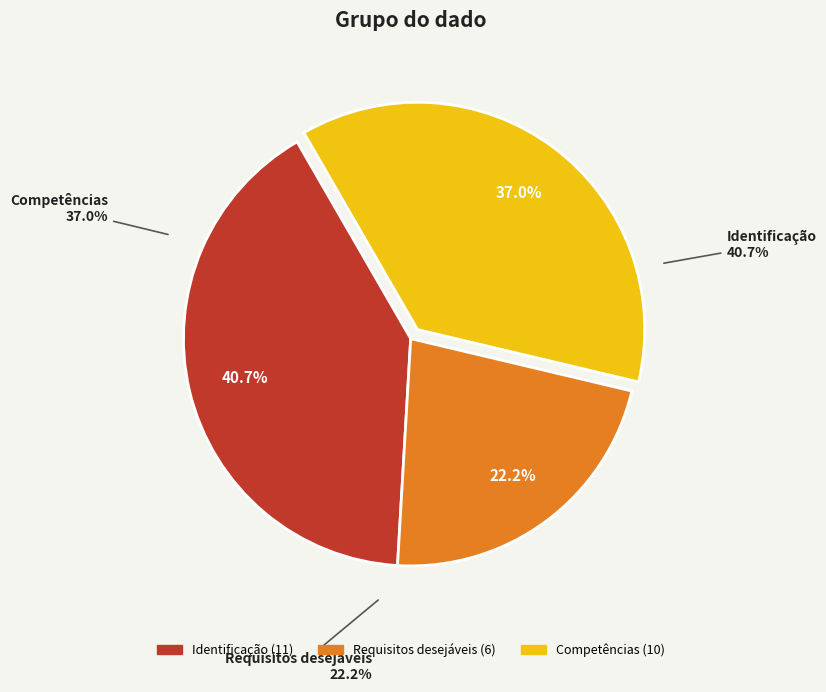

Which category has the smallest portion of the pie?

Requisitos desejáveis